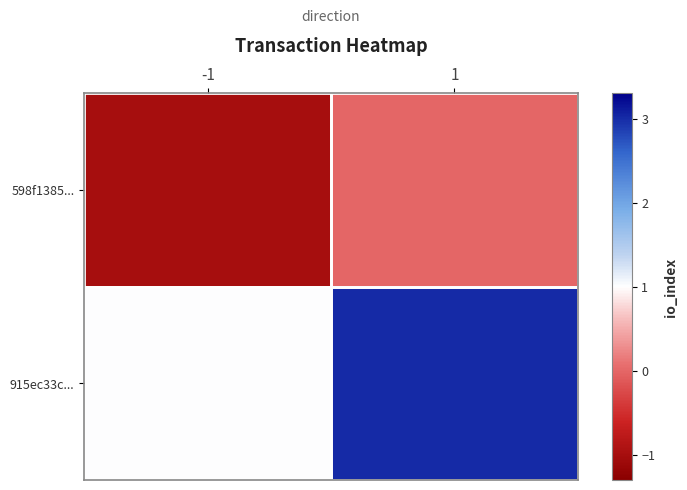

Reading left to right, transcribe all the data shown in this chart.

598f1385...: -1=-1	1=0
915ec33c...: -1=1	1=3